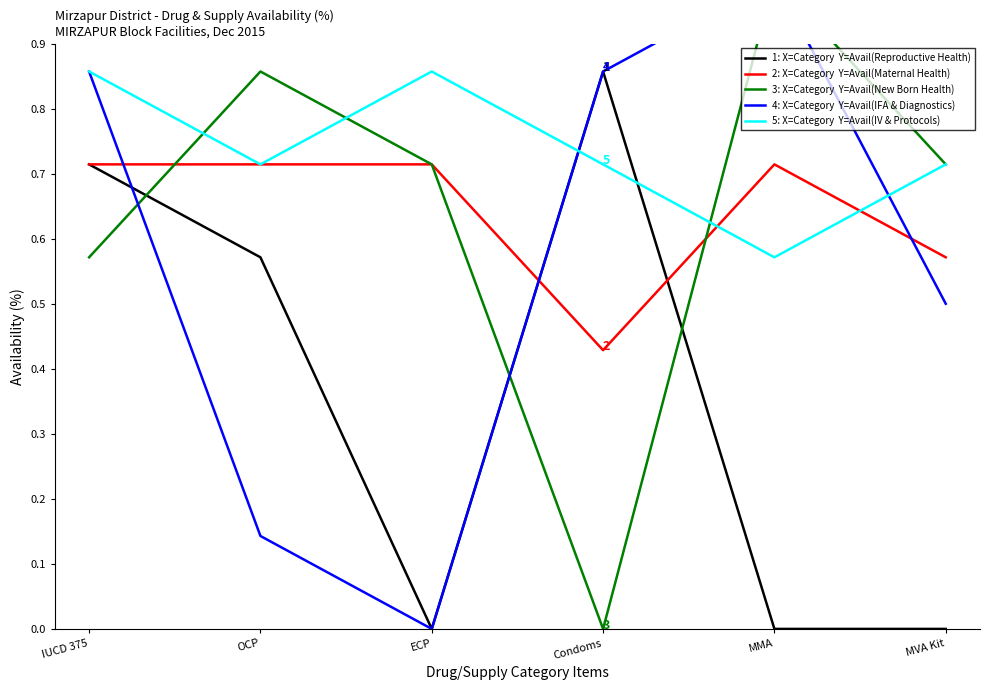

What is the total value across all series at OCP?

3.0